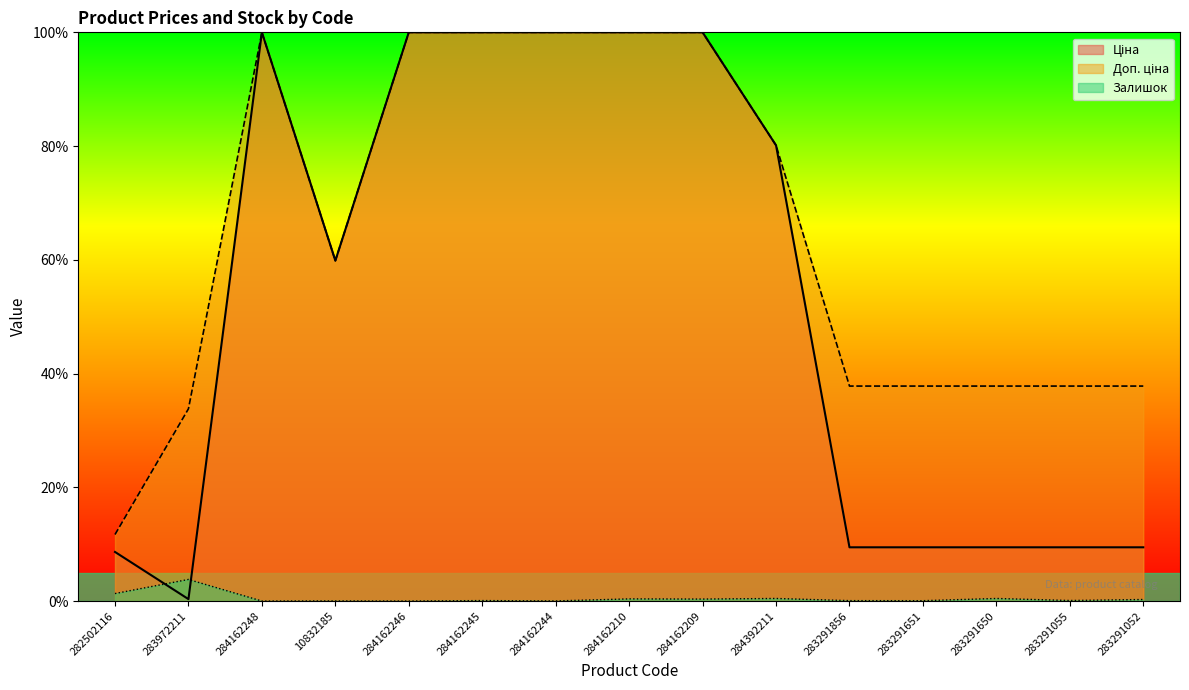

True or false: Доп. ціна and Ціна intersect in this chart.

False